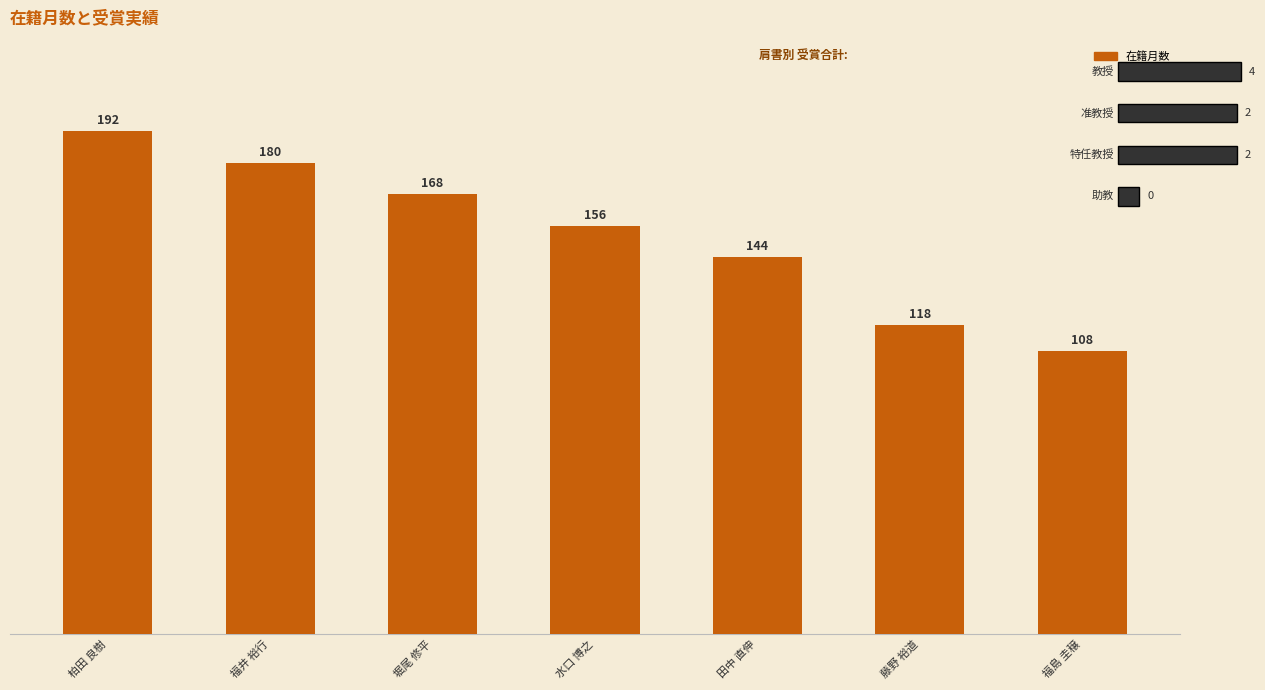

True or false: the data shows 144 at 田中 直伸.

True